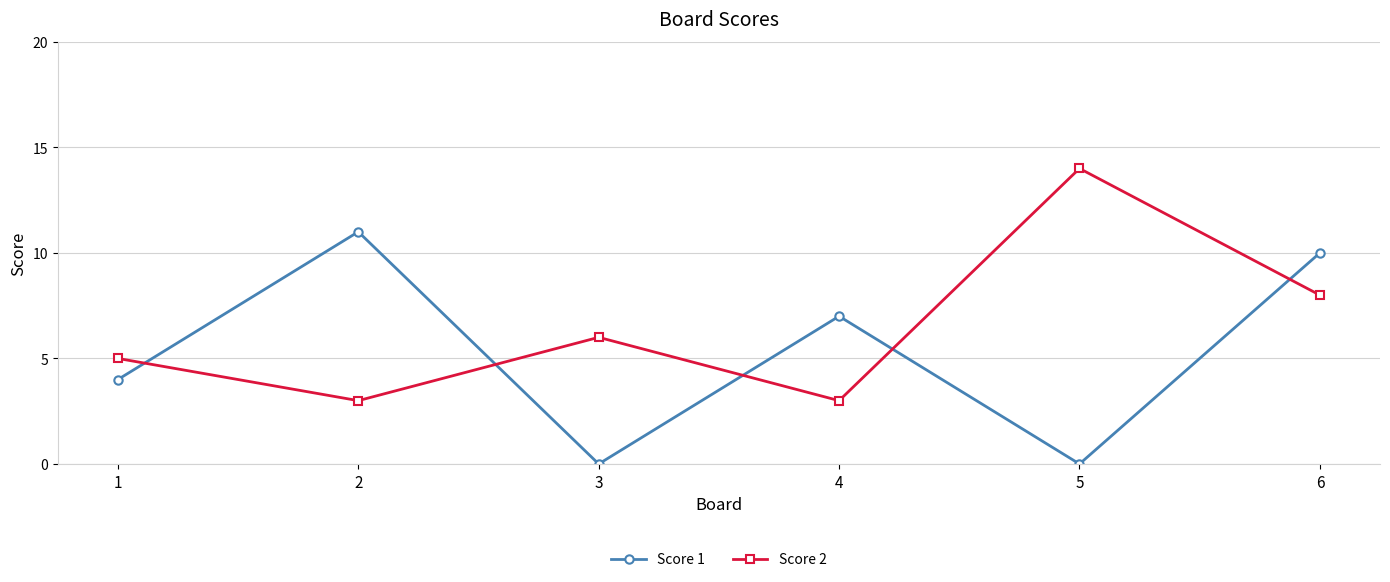

At which category is the sum across all series the highest?

6